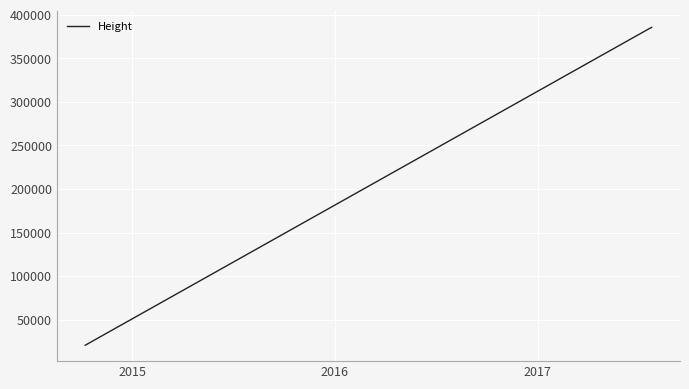

What is the maximum value shown in the chart?

385492